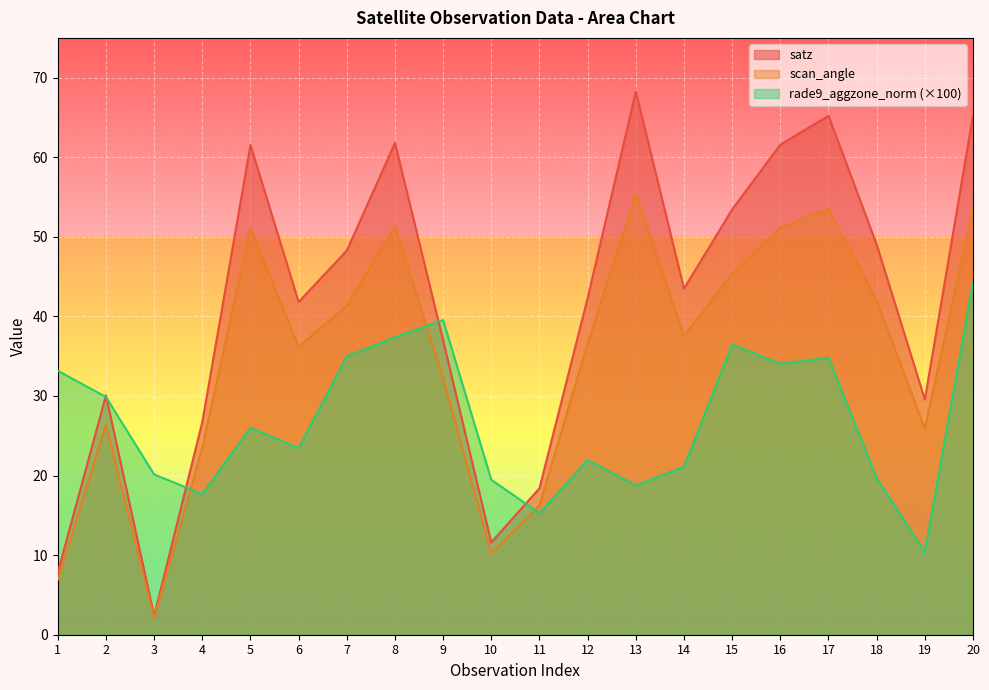

True or false: scan_angle has more than 2 points higher than both neighbors.

True